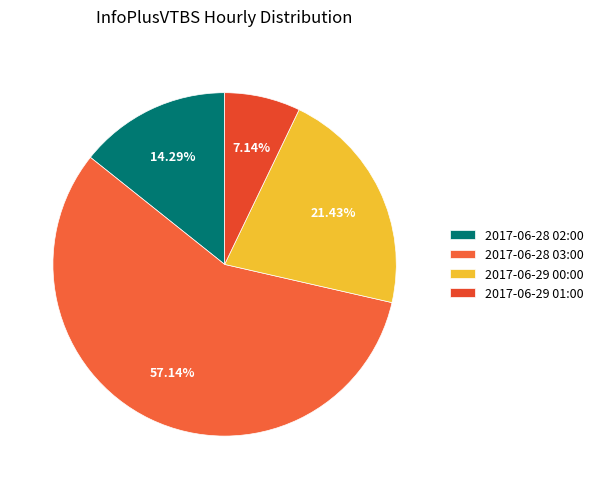

Does 2017-06-29 01:00 account for over 50% of the chart?

No